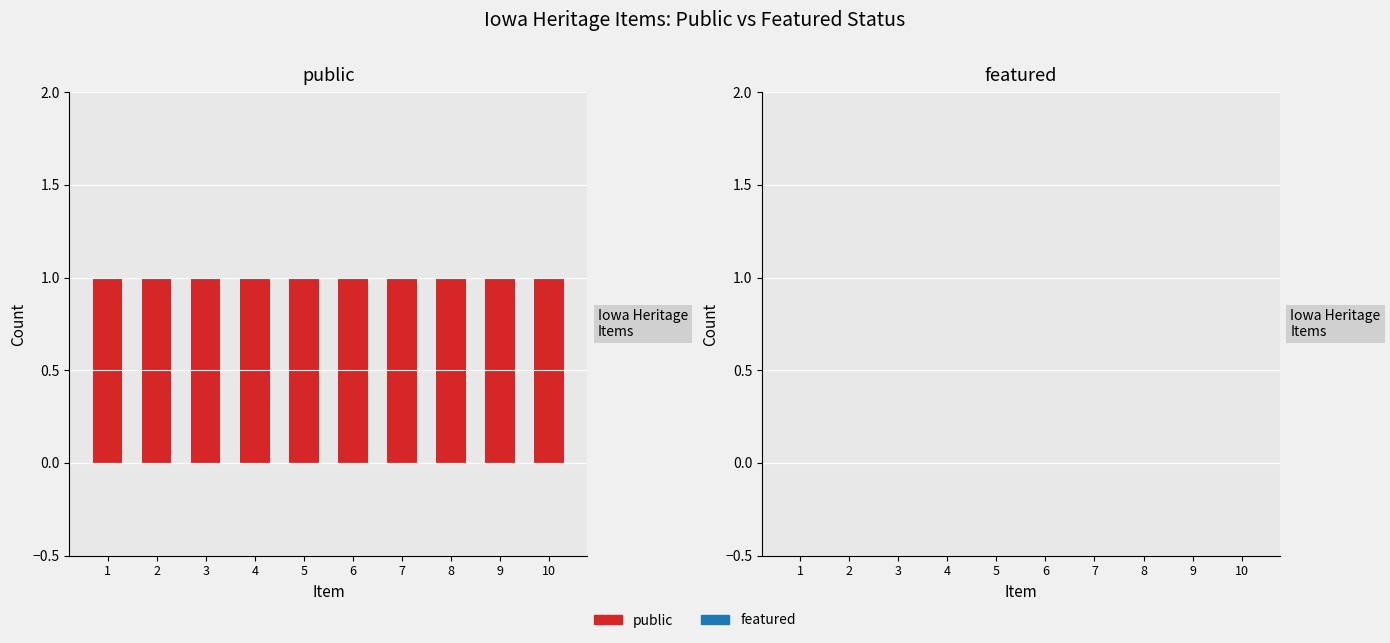

Is it true that public equals 1 at 9?

True